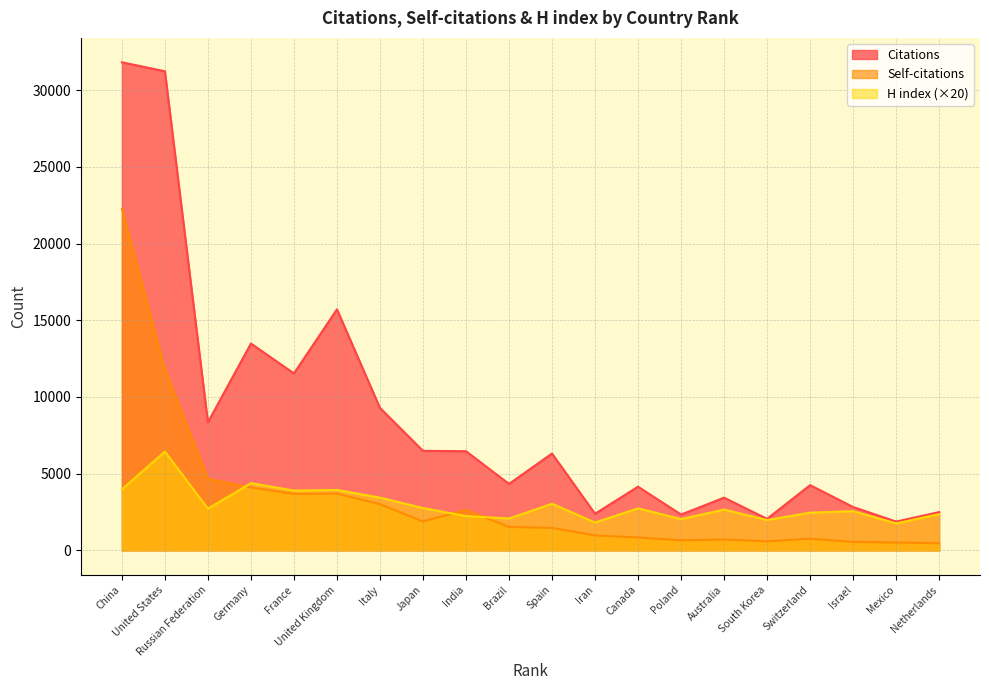

What is the approximate value of Citations at France?

11536